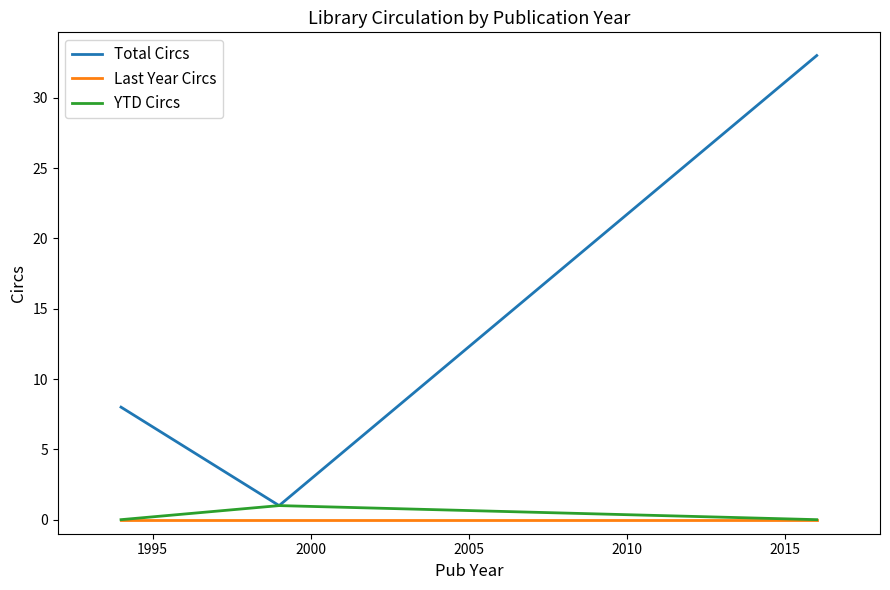

Which series has the largest range (max minus min)?

Total Circs